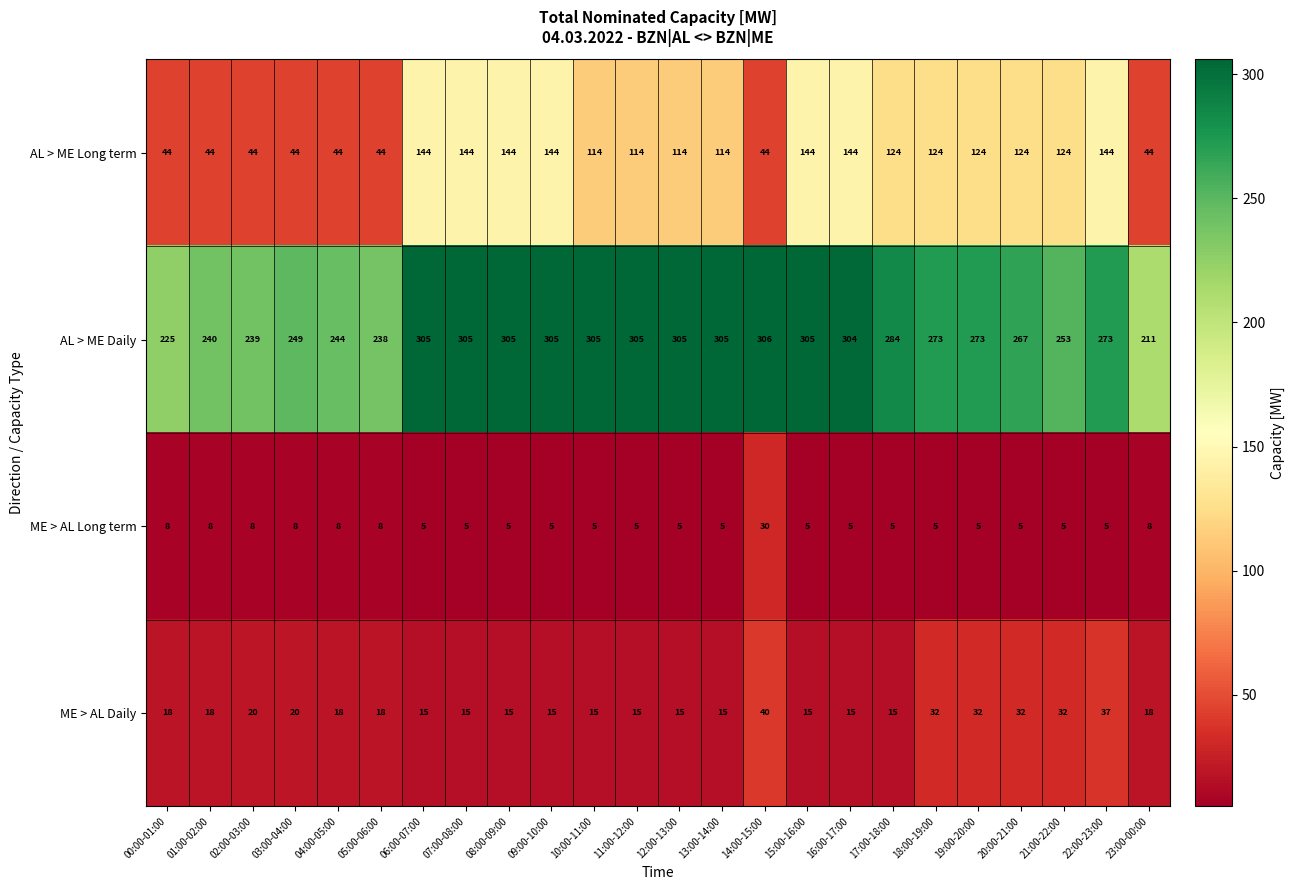

What is the sum of all AL > ME Long term values?

2436